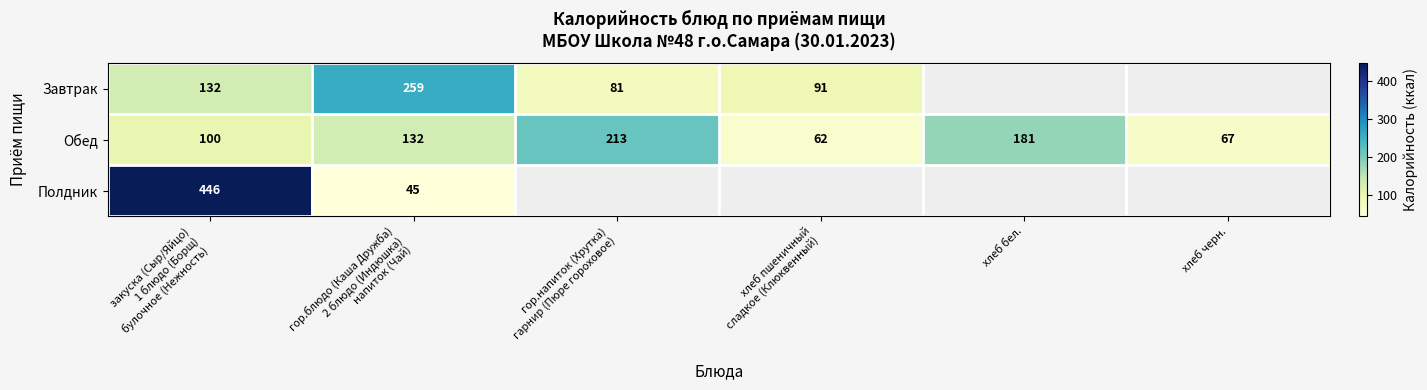

What is the sum of all Обед values?

755